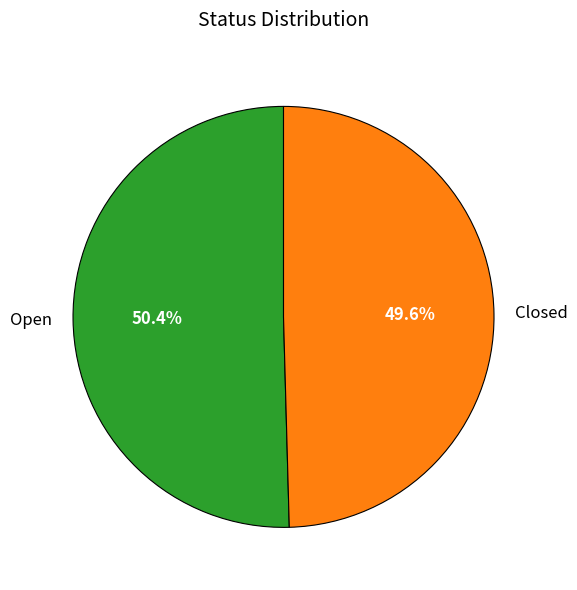

Does Open represent more than half of the total?

Yes